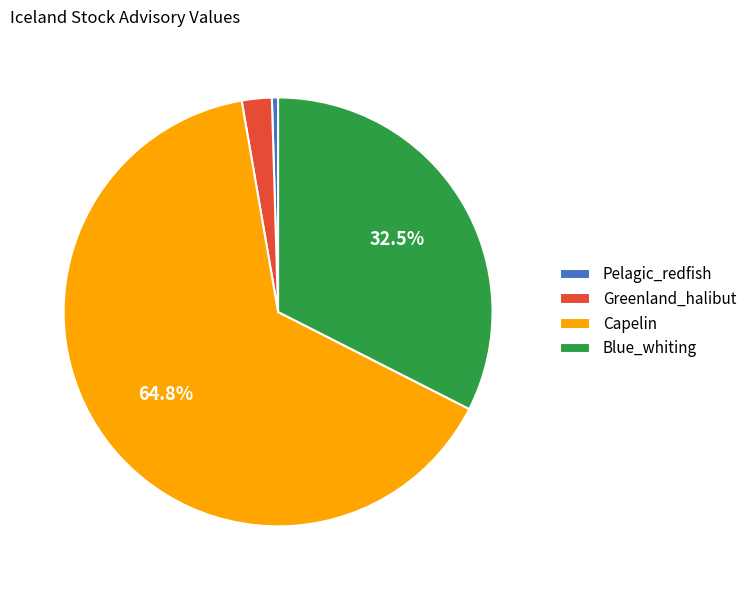

Is it true that Greenland_halibut is 2% of the pie?

True